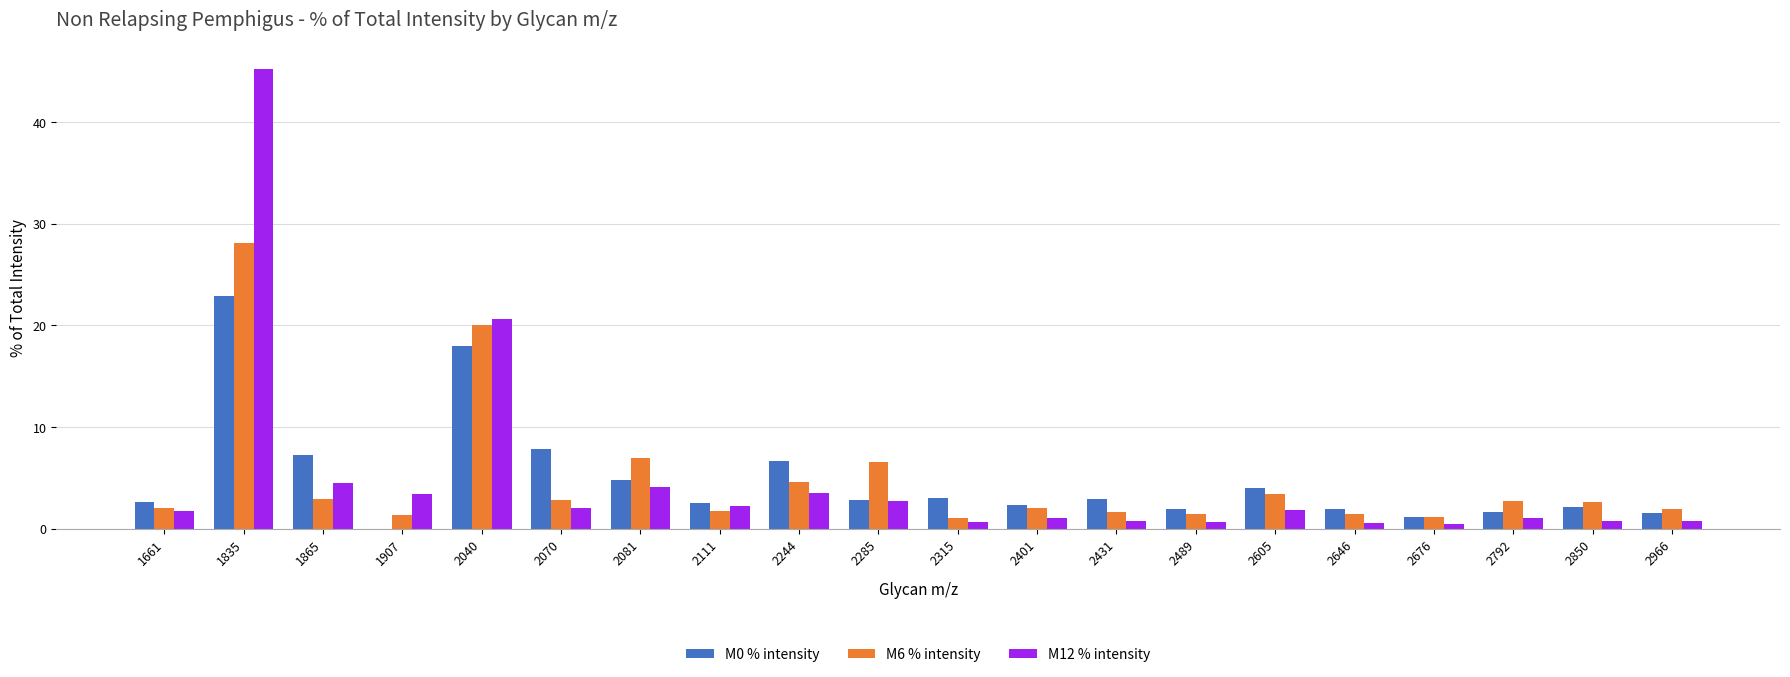

What is the approximate value of M6 % intensity at 2244?

4.6